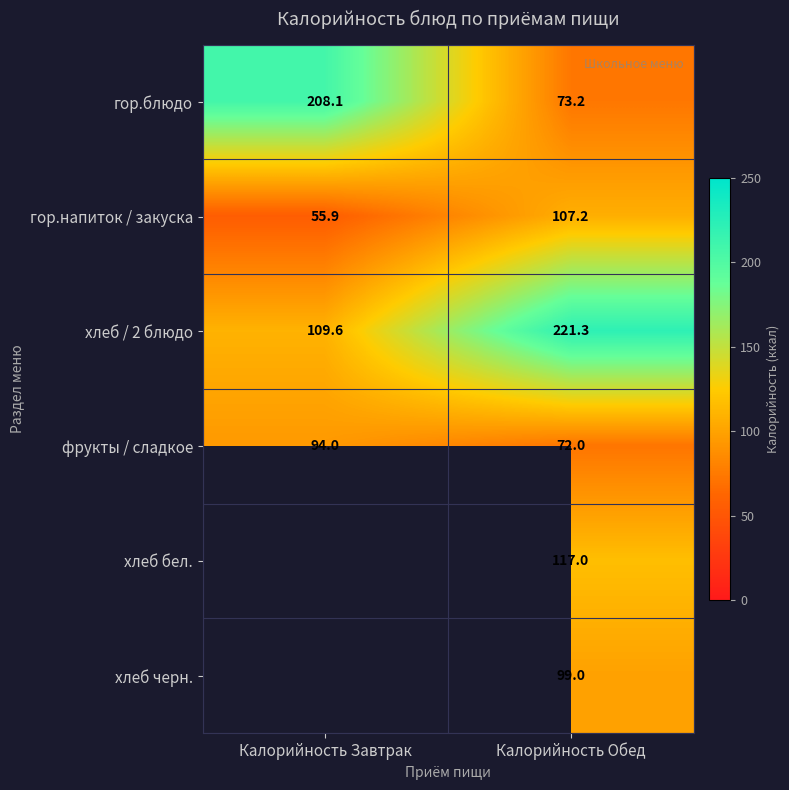

At which category is the sum across all series the highest?

Калорийность Обед